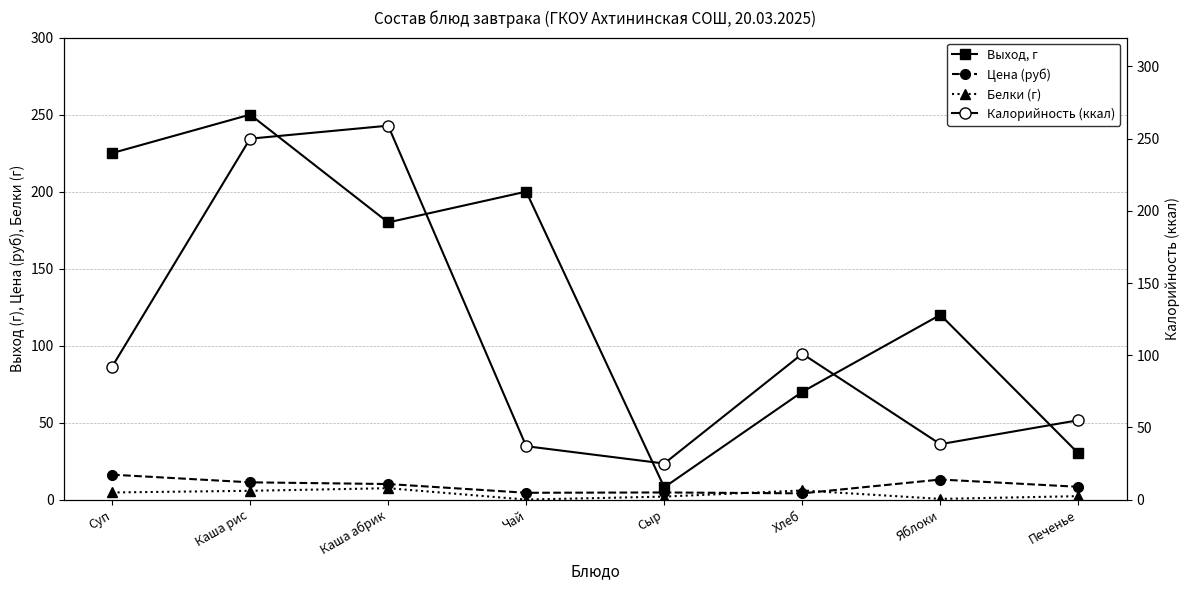

What is the spread (max minus min) of values at Яблоки?

119.5